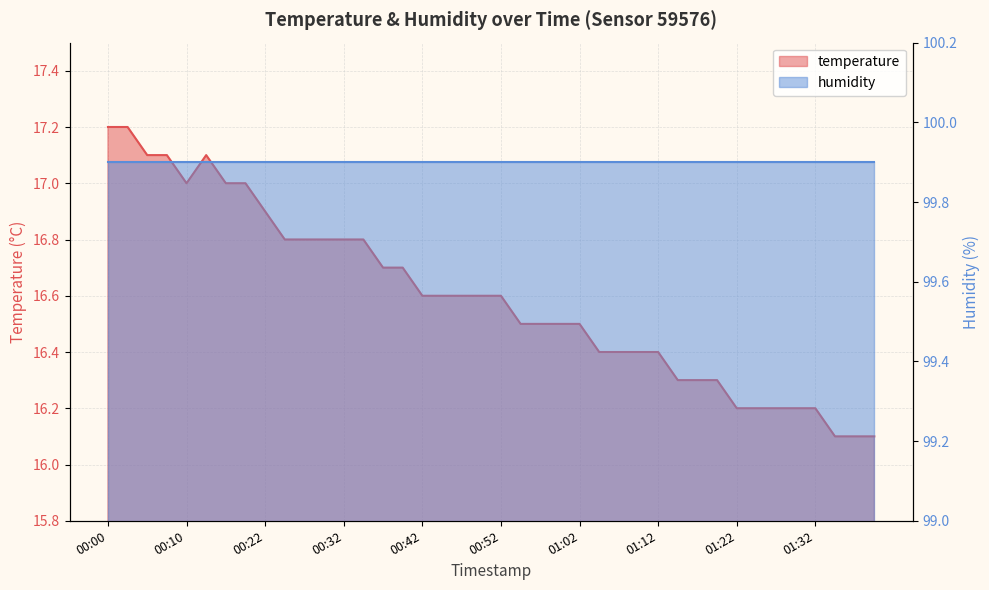

Where is the first local maximum?

00:12